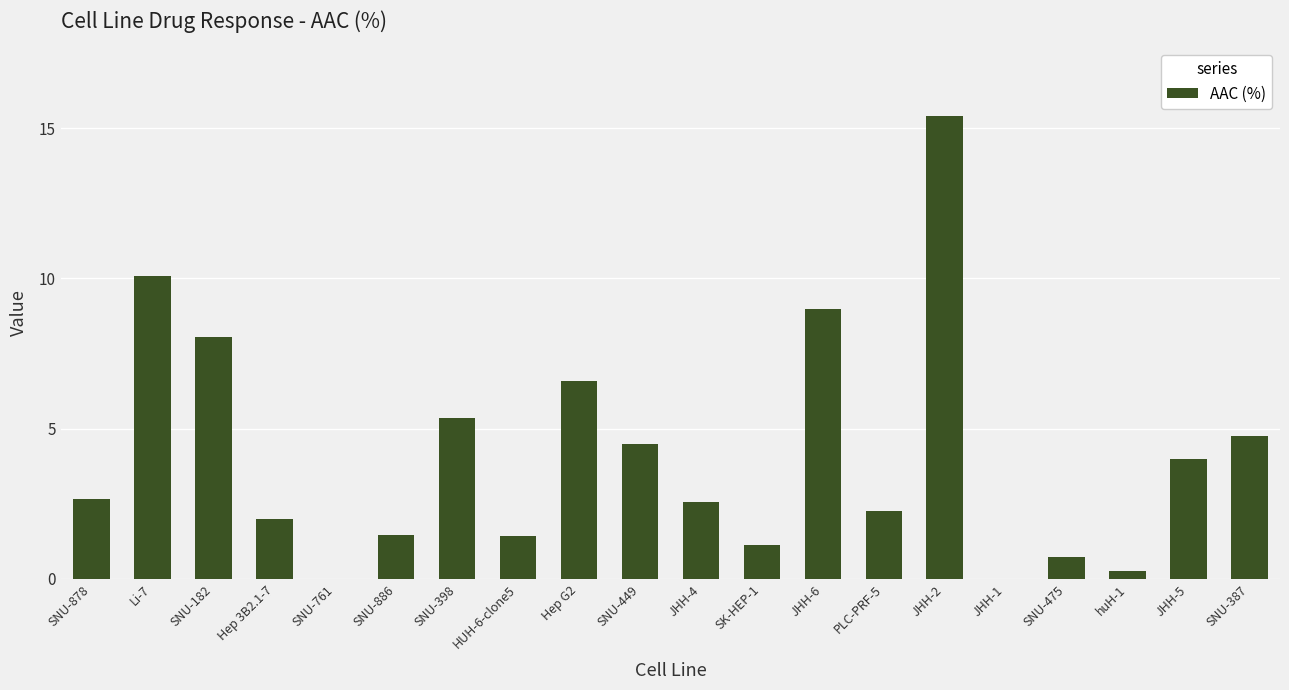

What is the difference between the values at JHH-4 and SK-HEP-1?

1.4